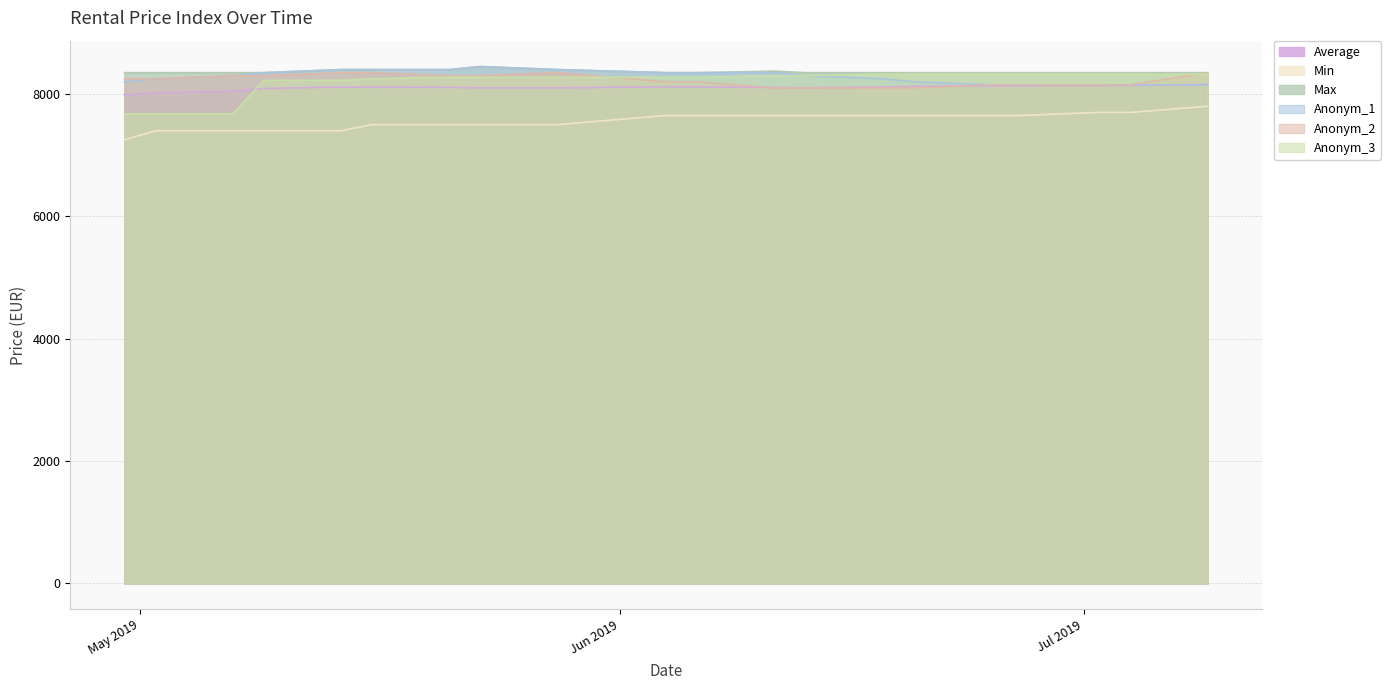

How many categories are shown in the chart?

20